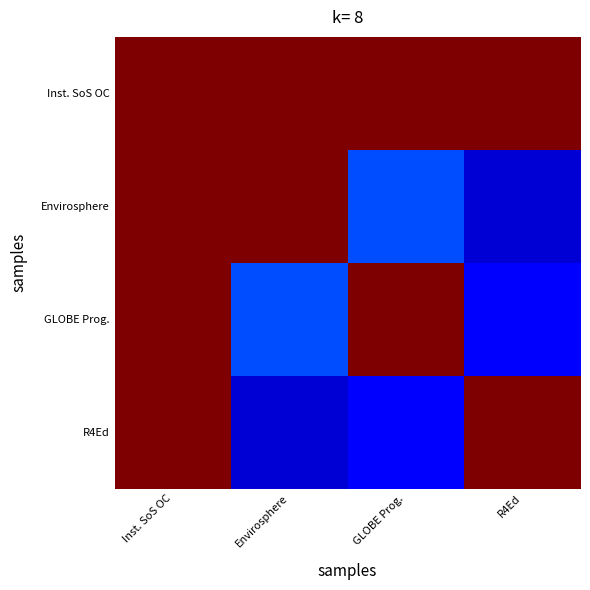

At which category does the chart reach its minimum across all series?

R4Ed